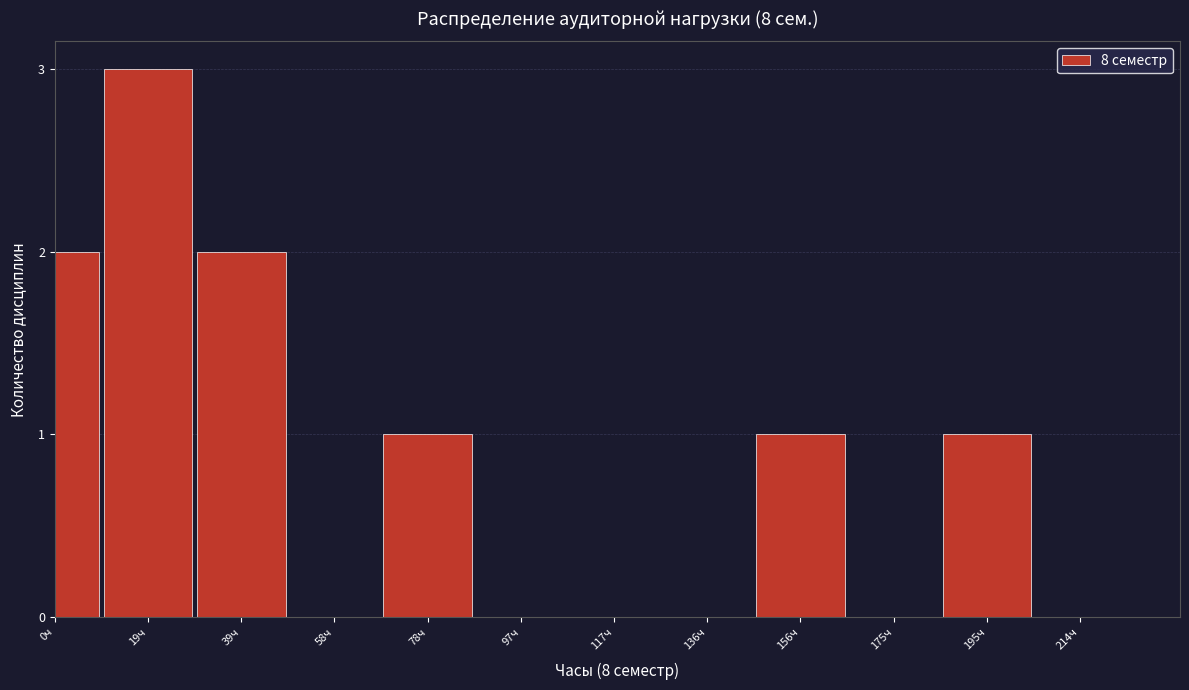

Reading left to right, extract all data points from this chart.

0ч=2	19ч=3	39ч=2	58ч=0	78ч=1	97ч=0	117ч=0	136ч=0	156ч=1	175ч=0	195ч=1	214ч=0